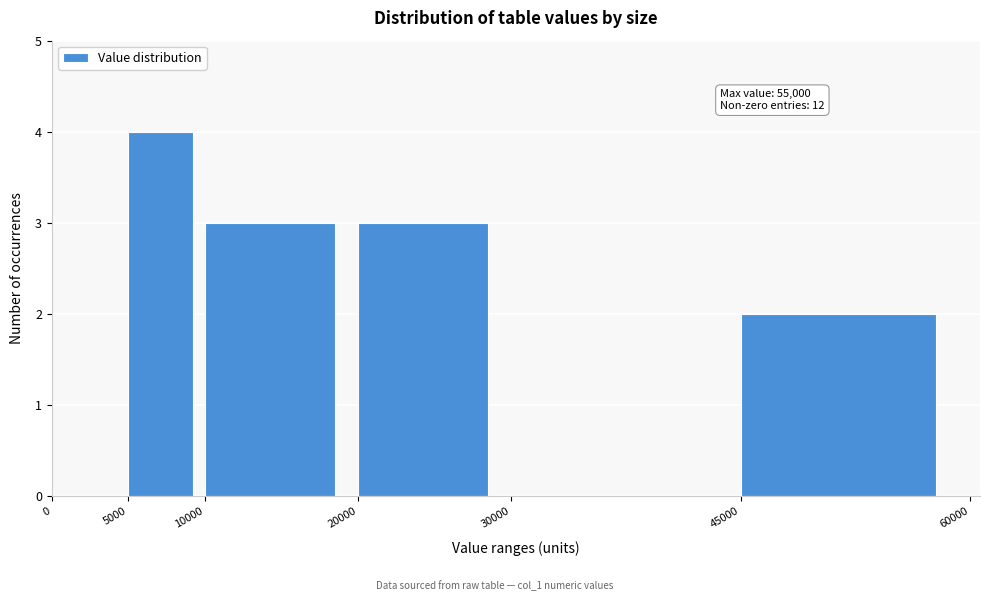

Over which range of the x-axis is the bar tallest?

5000 to 10000